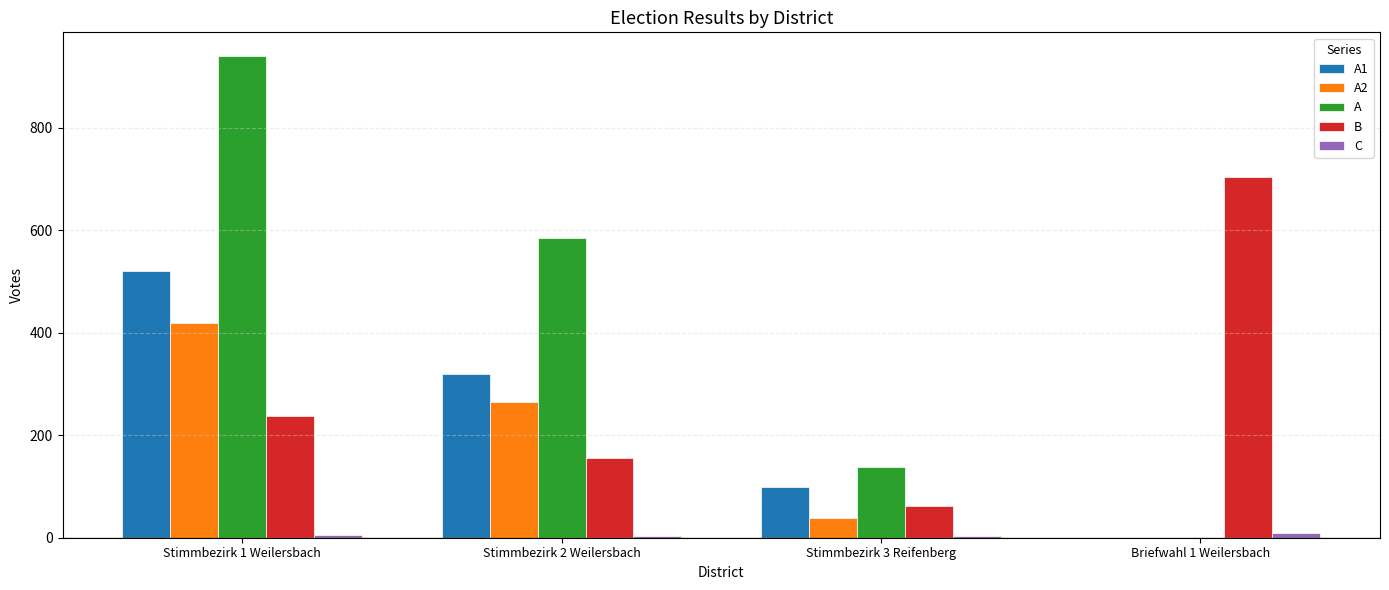

The value of A1 at Stimmbezirk 1 Weilersbach is 798. True or false?

False